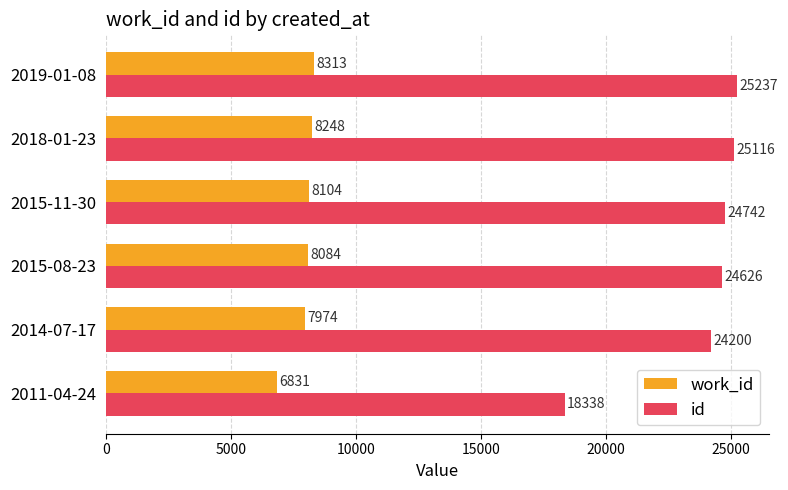

Rank the series at 2015-08-23 from highest to lowest value.

id, work_id